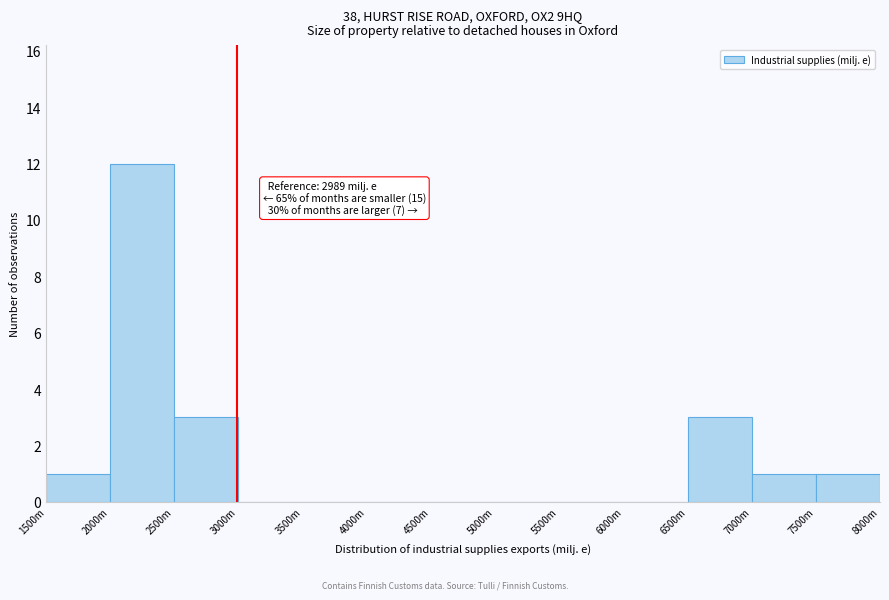

Reading right to left, extract all data points from this chart.

7500m=1	7000m=1	6500m=3	6000m=0	5500m=0	5000m=0	4500m=0	4000m=0	3500m=0	3000m=0	2500m=3	2000m=12	1500m=1